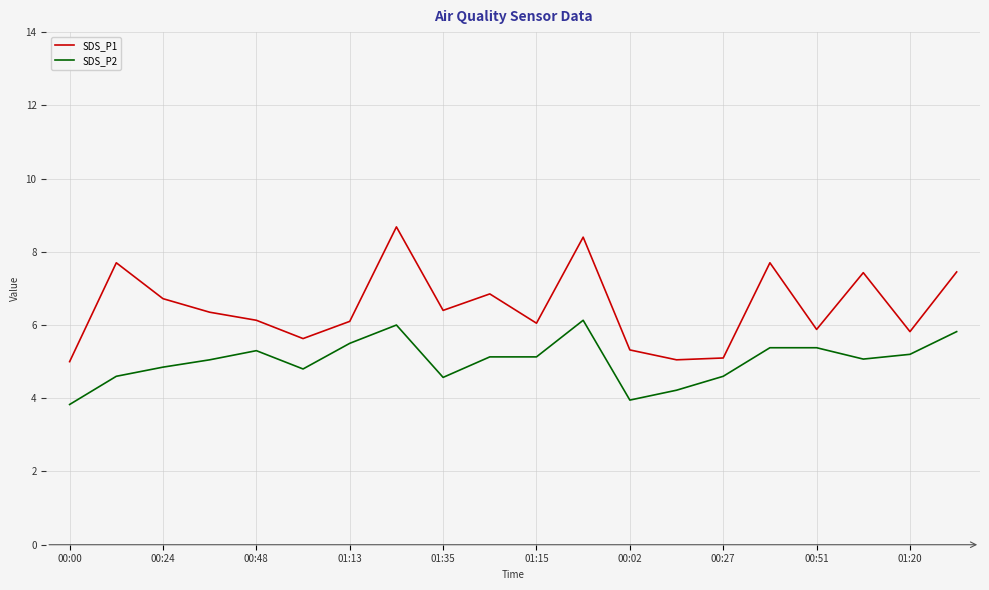

What is the difference between the maximum and minimum values in the SDS_P2 series?

2.3